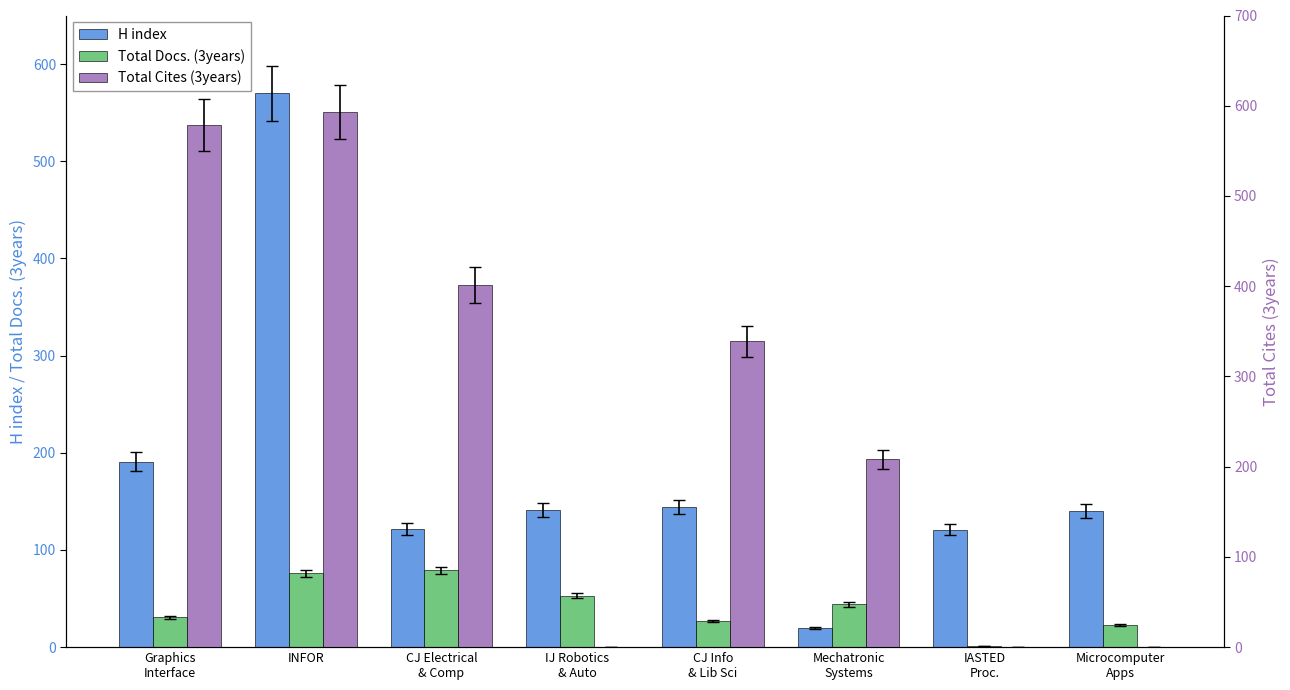

At which category is the sum across all series the highest?

INFOR